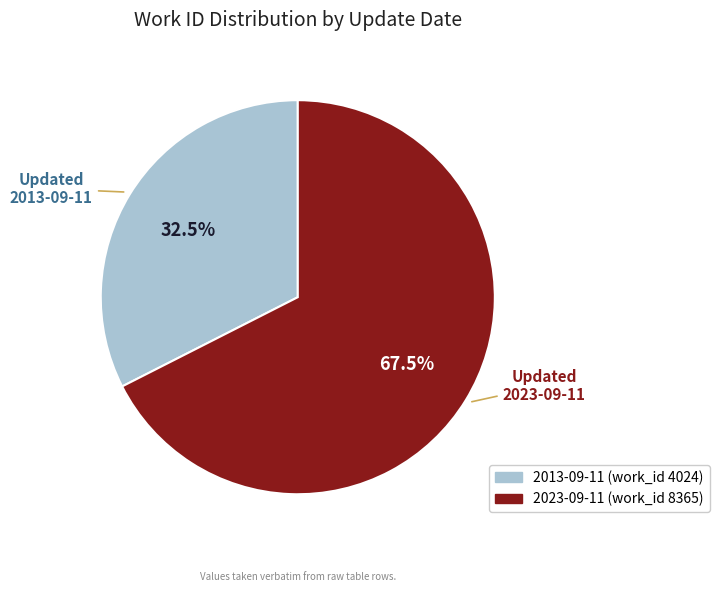

What is the smallest slice in the pie chart?

2013-09-11